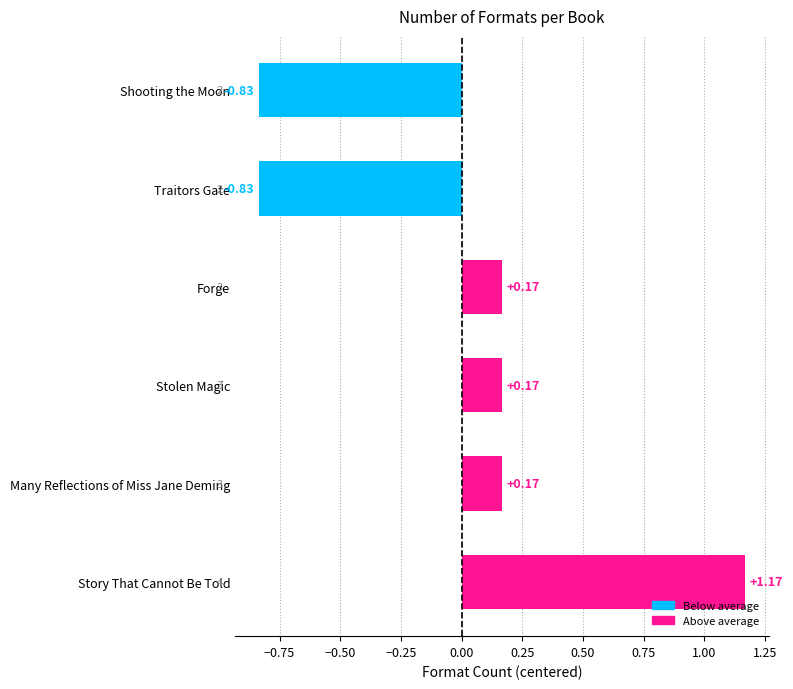

What is the change in value from Forge to Traitors Gate?

-1.0